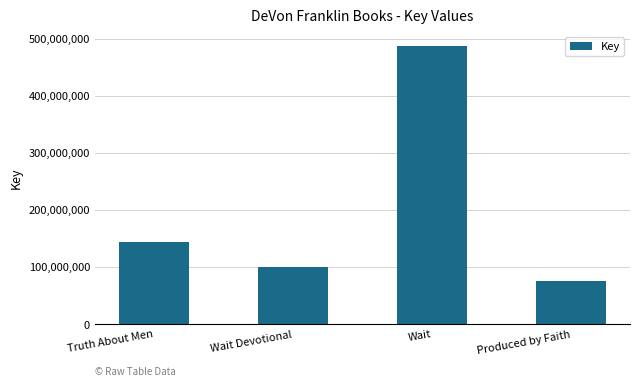

Between Produced by Faith and Truth About Men, which is larger?

Truth About Men